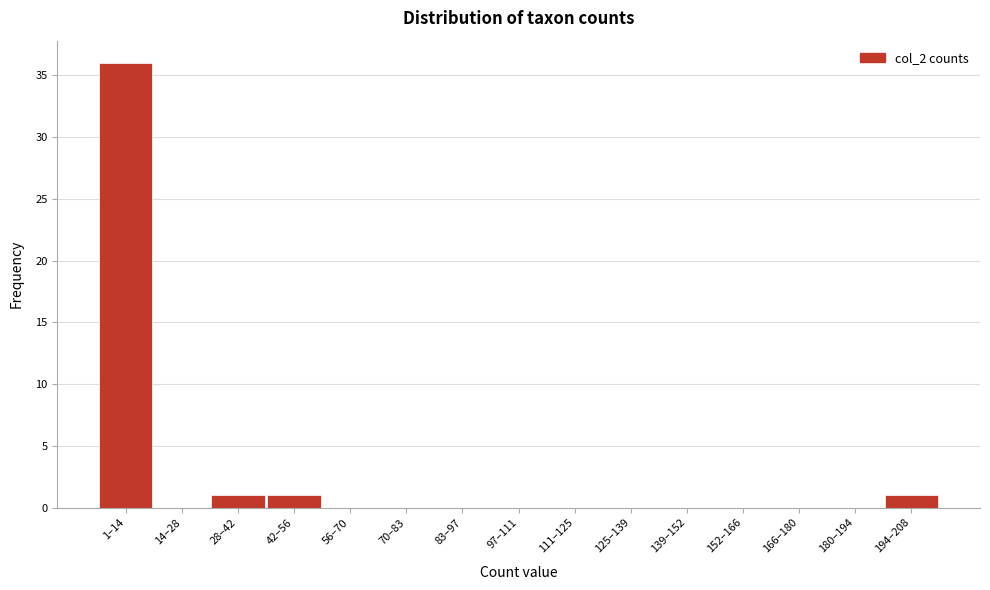

Reading right to left, what are all the values shown in this chart?

194–208=1	180–194=0	166–180=0	152–166=0	139–152=0	125–139=0	111–125=0	97–111=0	83–97=0	70–83=0	56–70=0	42–56=1	28–42=1	14–28=0	1–14=36